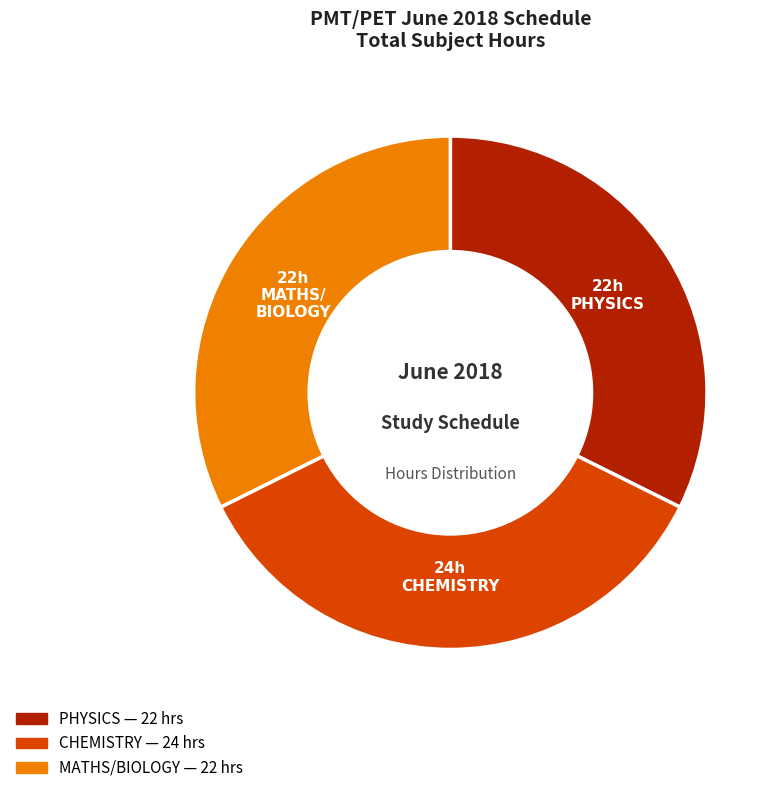

Is there any slice that represents more than half of the pie?

No